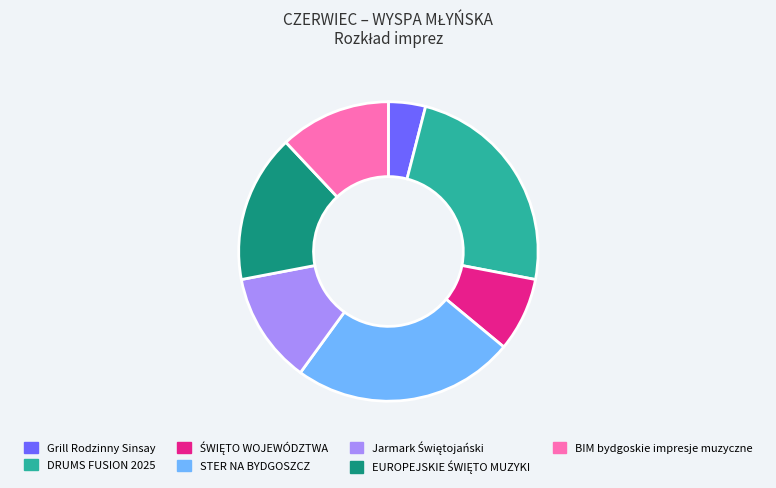

True or false: BIM bydgoskie impresje muzyczne accounts for 12% of the total.

True